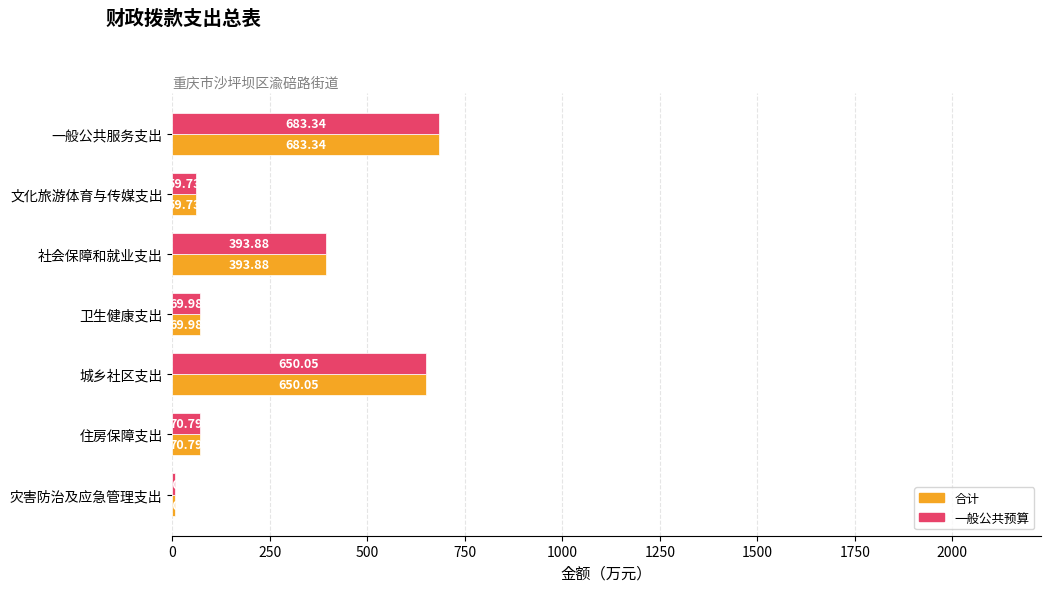

What is the difference between the 合计 values at 卫生健康支出 and 住房保障支出?

0.8